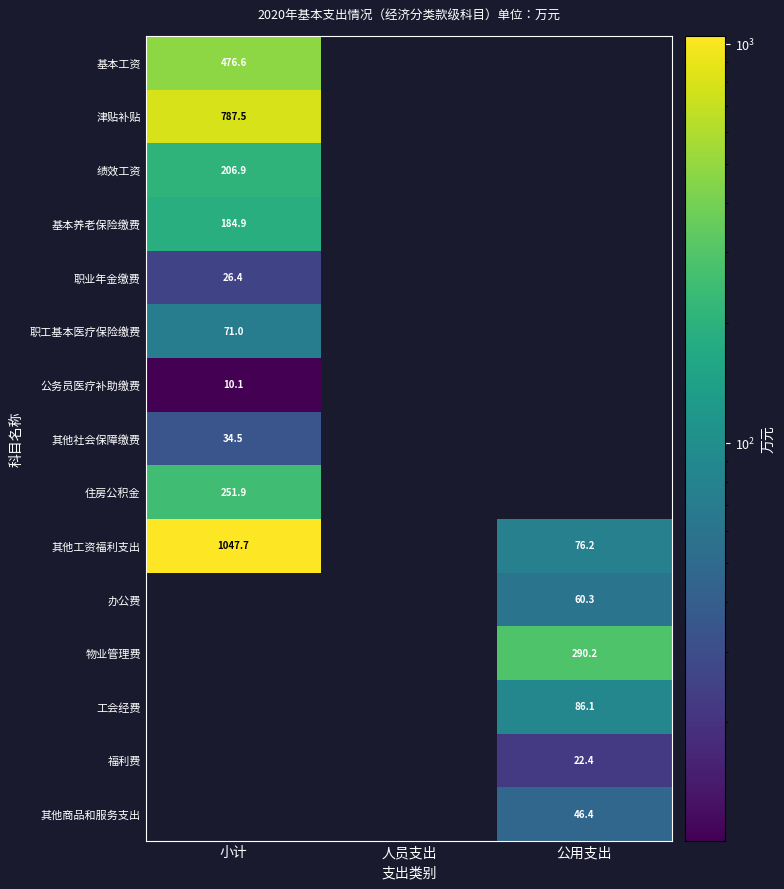

Which series has the largest range (max minus min)?

其他工资福利支出